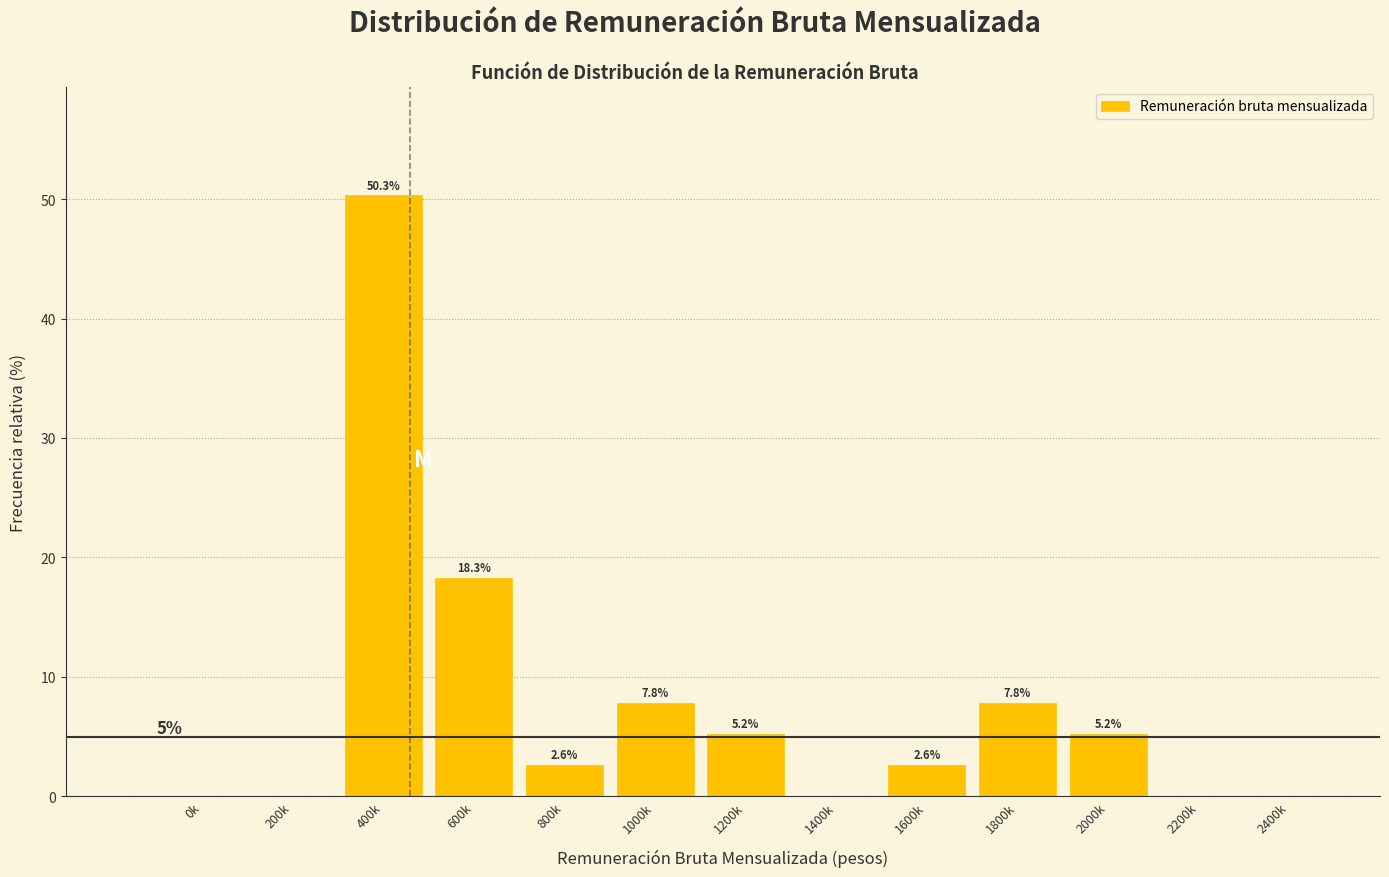

Reading right to left, list all the values displayed in this chart.

2400k=0.0	2200k=0.0	2000k=5.2	1800k=7.8	1600k=2.6	1400k=0.0	1200k=5.2	1000k=7.8	800k=2.6	600k=18.3	400k=50.3	200k=0.0	0k=0.0